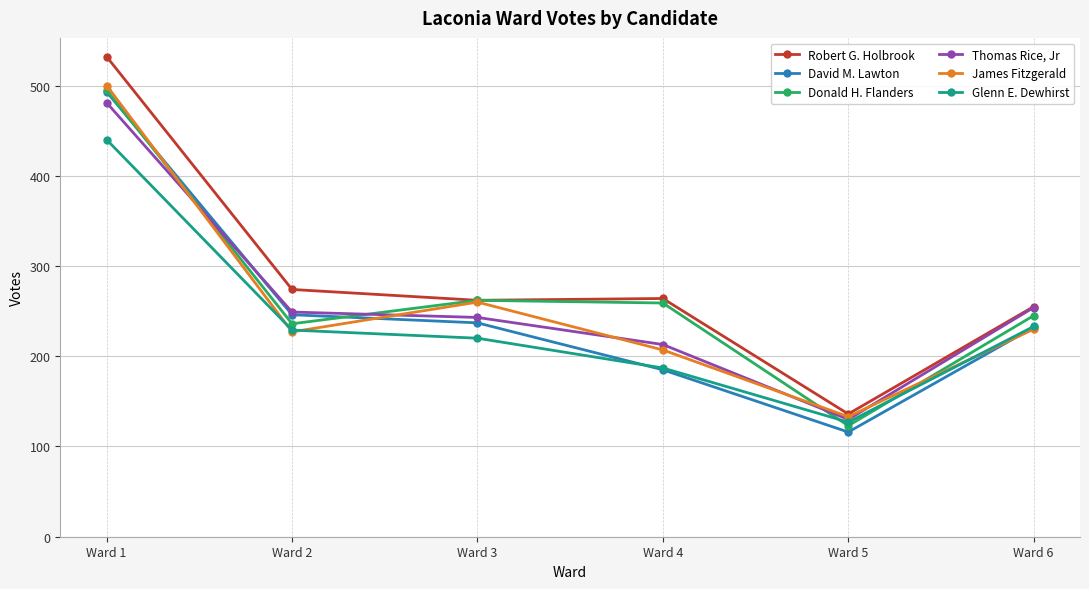

The James Fitzgerald series shows 230 at Ward 6. True or false?

True